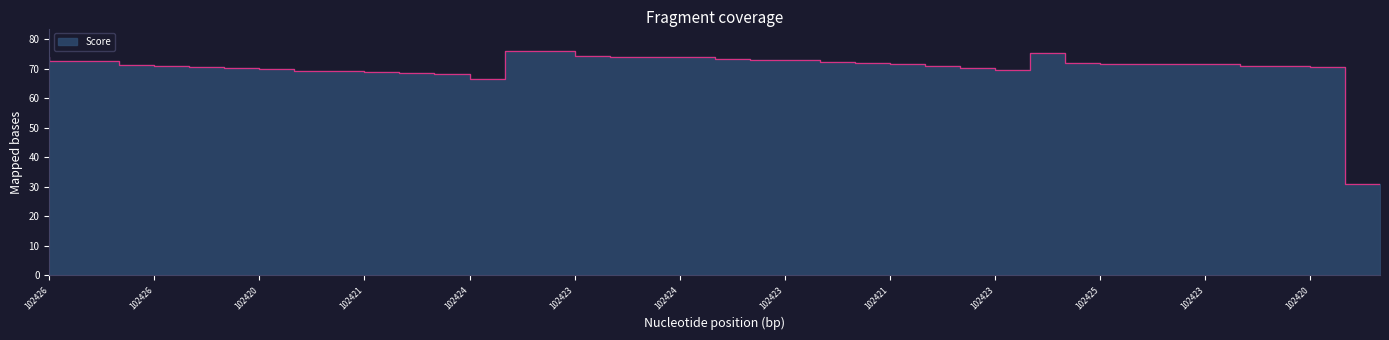

What is the change in value from 102425101721 to 102426305904?

-40.9